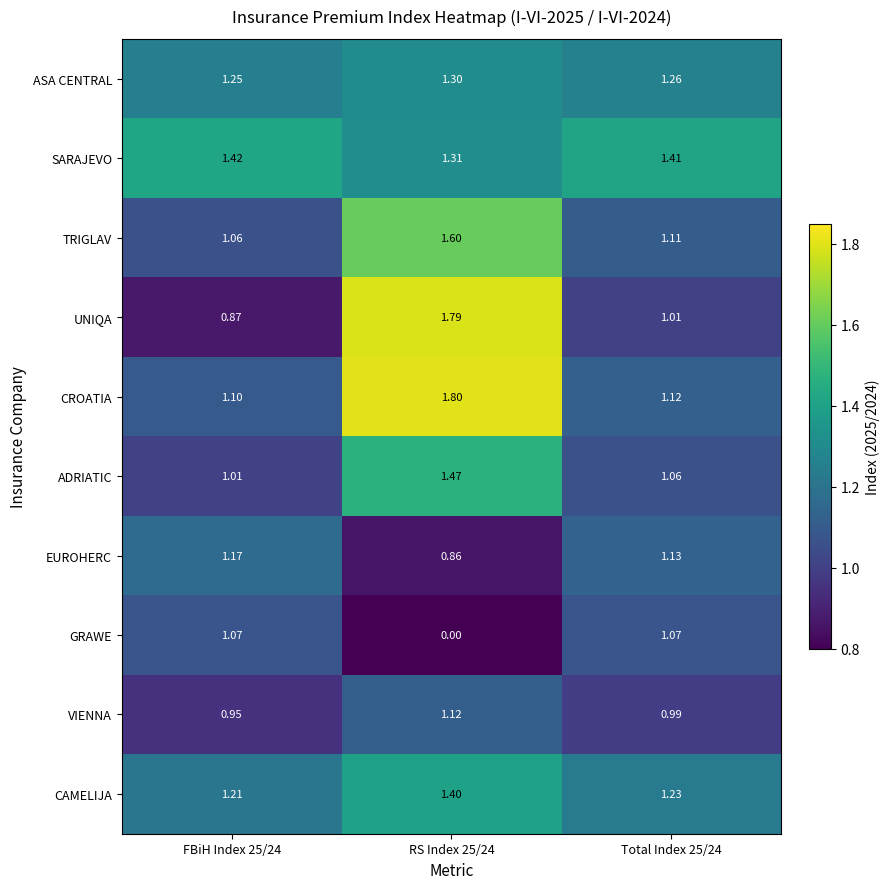

Which series has the widest spread of values?

GRAWE